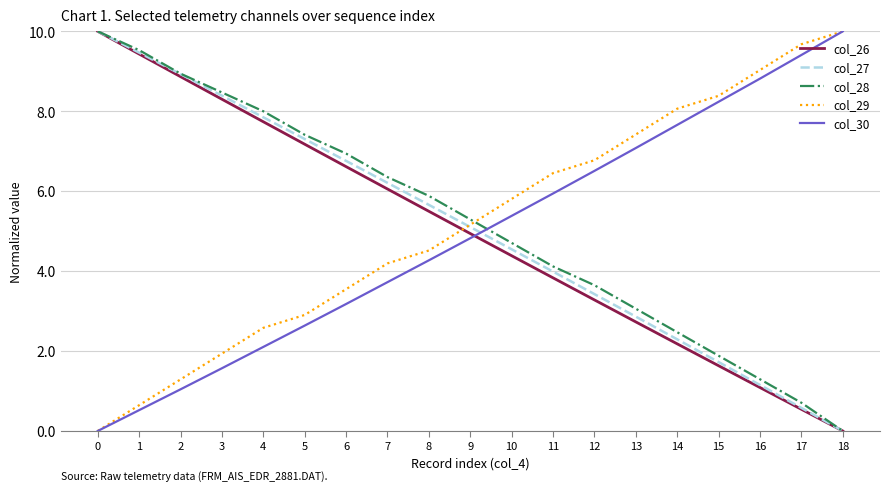

What are all the series names shown in the legend?

col_26, col_27, col_28, col_29, col_30